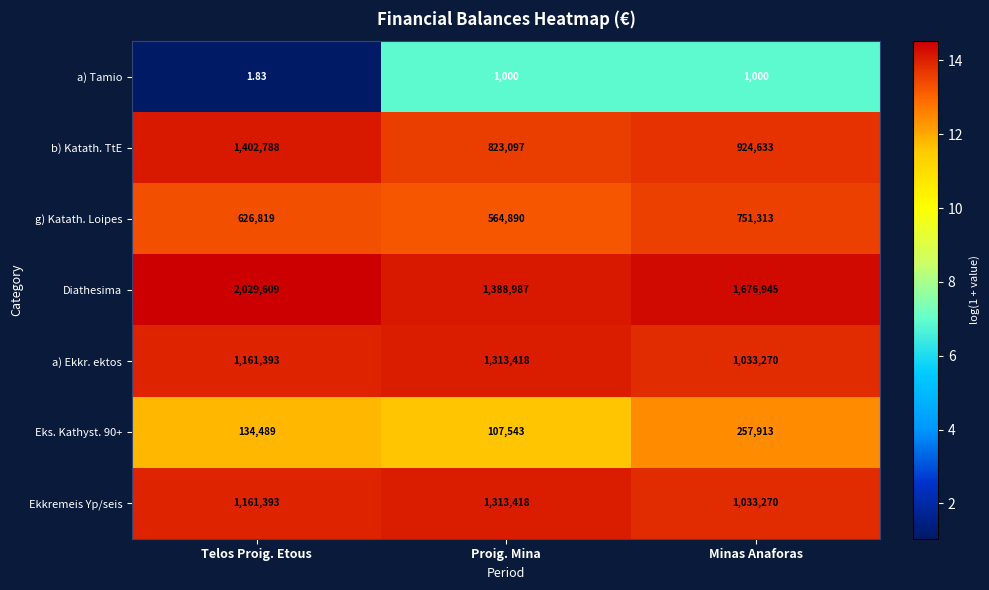

Rank the categories by g) Katath. Loipes value from highest to lowest.

Minas Anaforas, Telos Proig. Etous, Proig. Mina